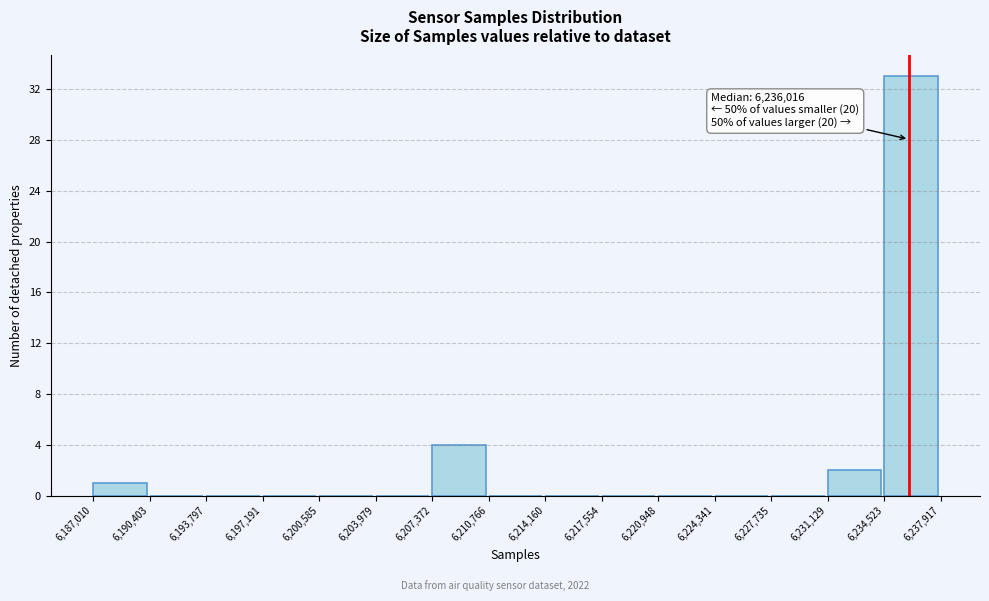

Which range on the x-axis has the tallest bar?

6,234,523 to 6,237,917